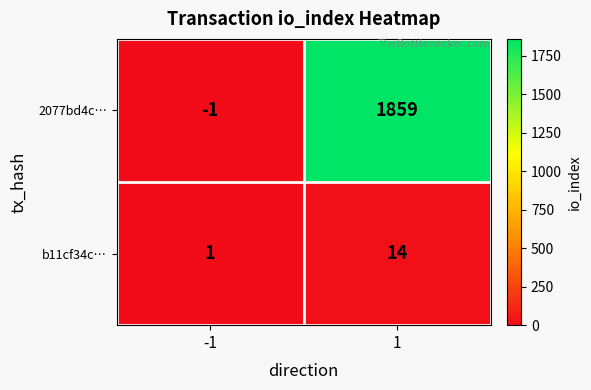

At which category is the sum across all series the highest?

1